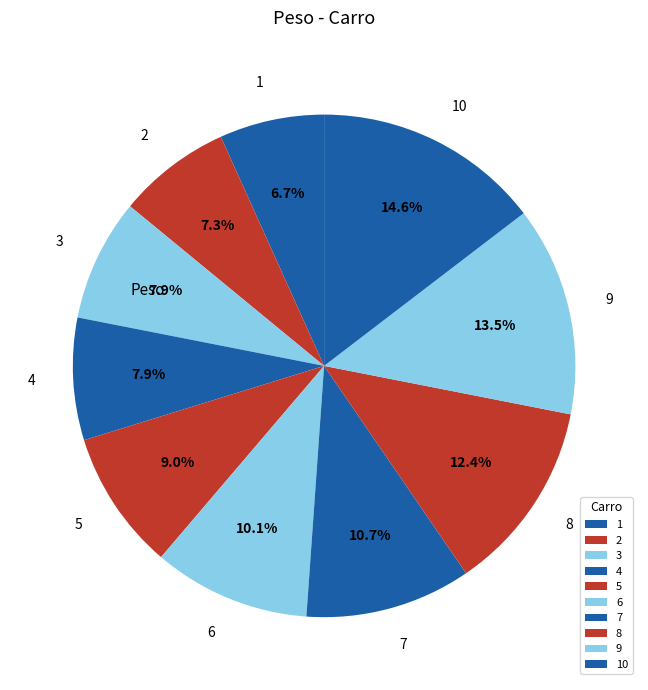

True or false: 5 accounts for 9% of the total.

True